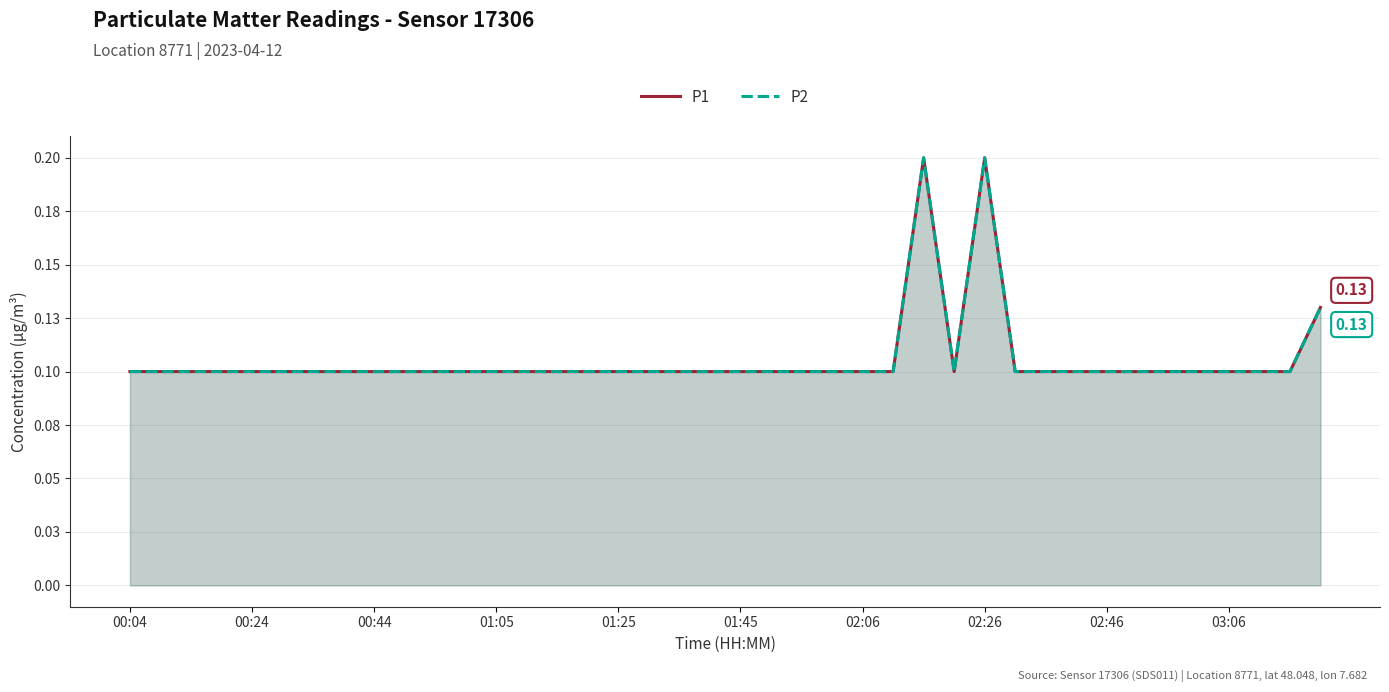

At which label does P2 reach its minimum?

00:04